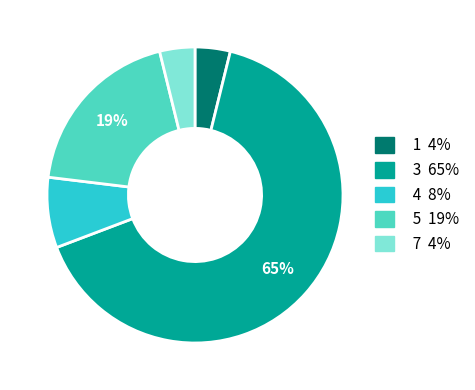

To the nearest percent, what is the average slice percentage?

20%